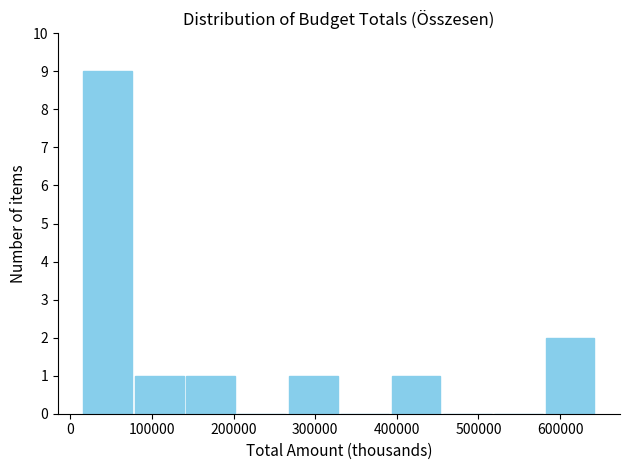

What is the height of the bar covering 140000 to 200000 on the x-axis? Neither the bar edges nor the heights are printed on the chart, so give them approximately, as read against the axes.

1